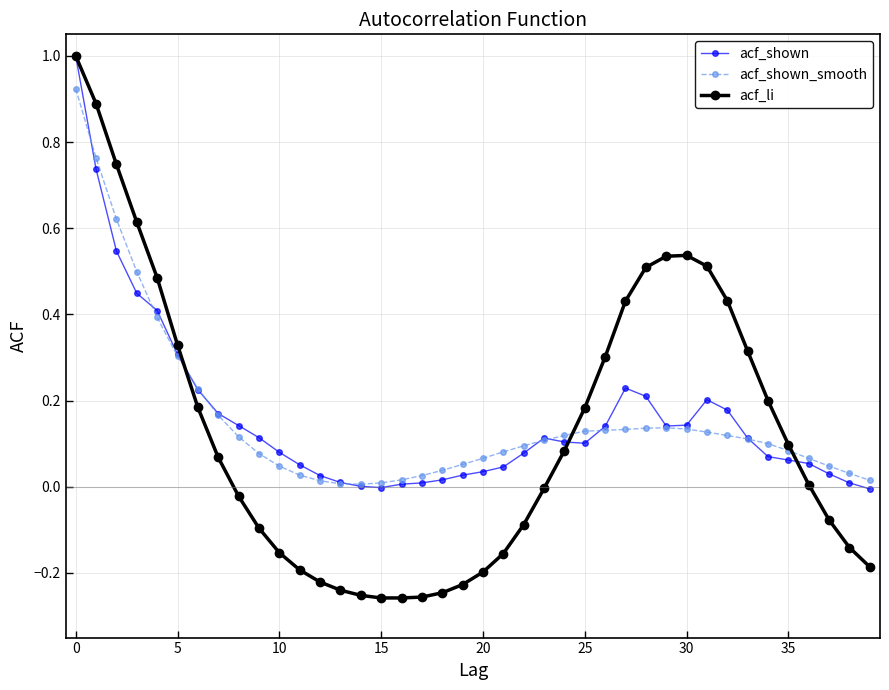

Which series has the widest spread of values?

acf_li